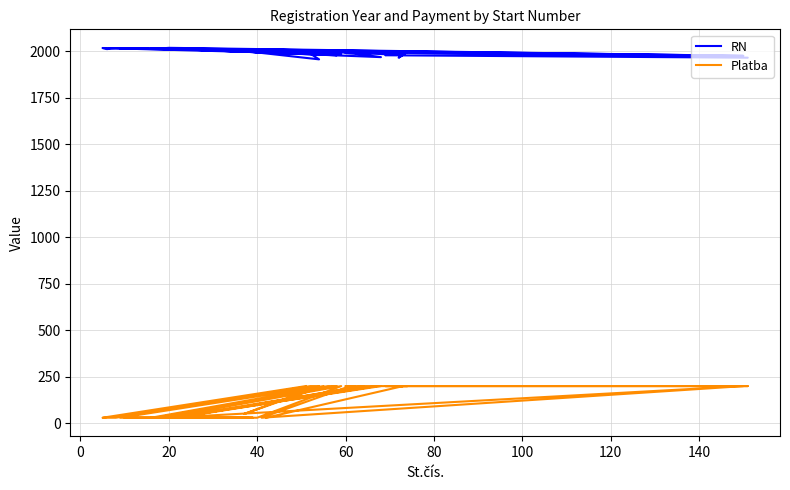

How many distinct data groups are displayed?

2